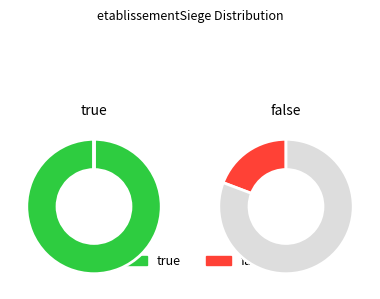

Is the sum of false and true greater than half?

Yes